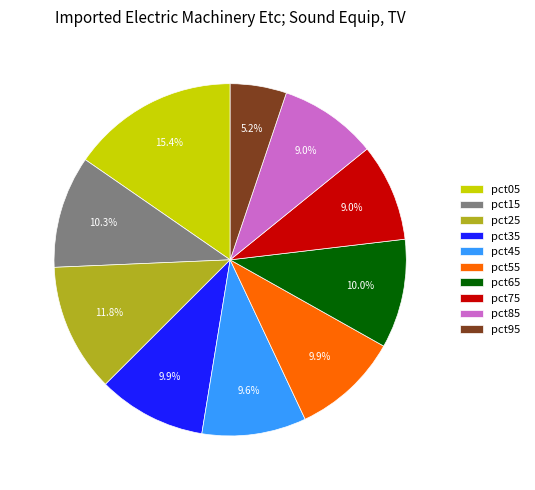

Which has a higher value, pct25 or pct55?

pct25